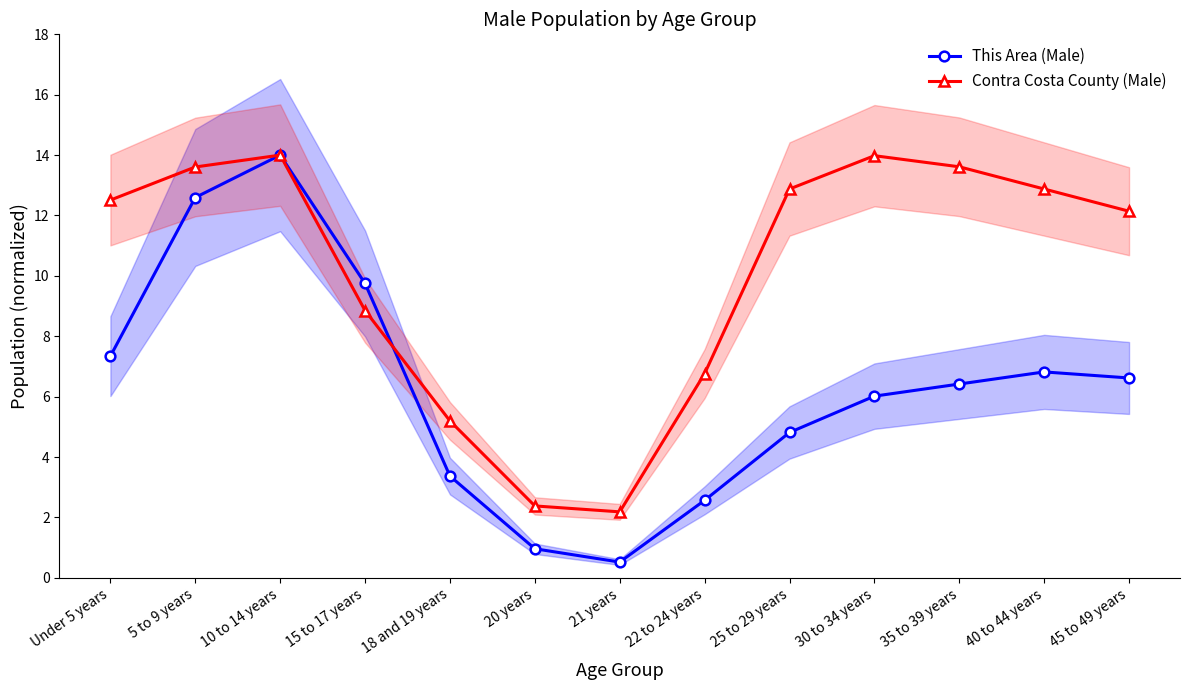

Rank the series by their average value, from lowest to highest.

This Area (Male), Contra Costa County (Male)